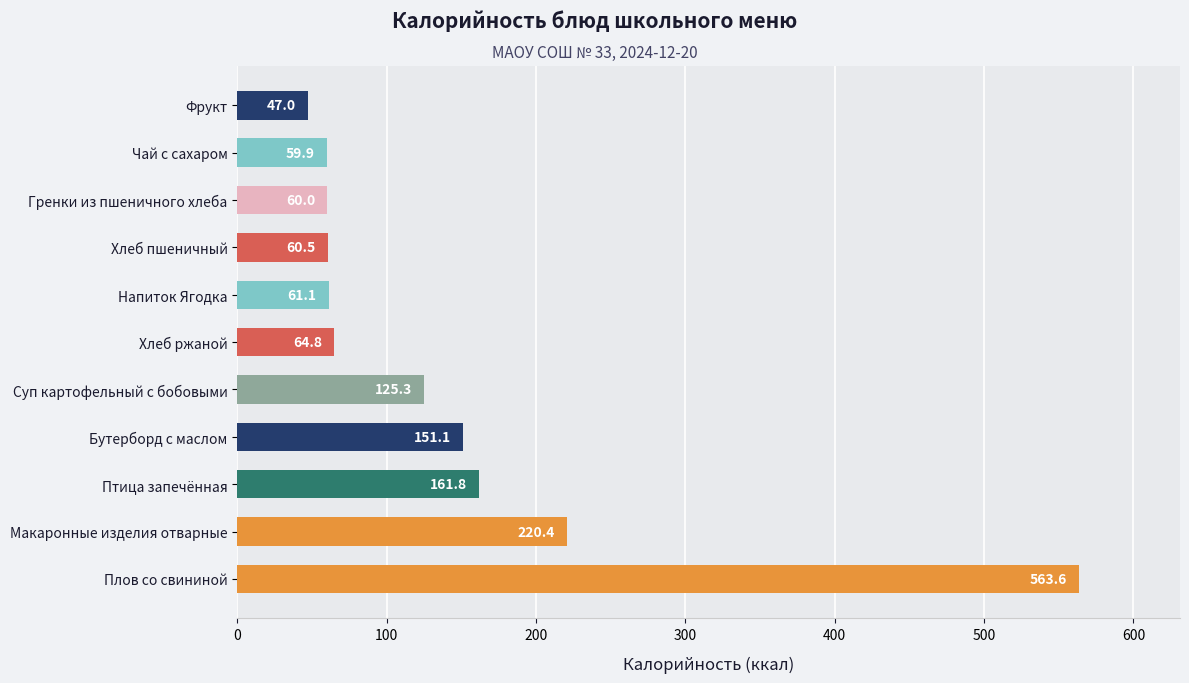

What is the difference between the values at Гренки из пшеничного хлеба and Птица запечённая?

101.8